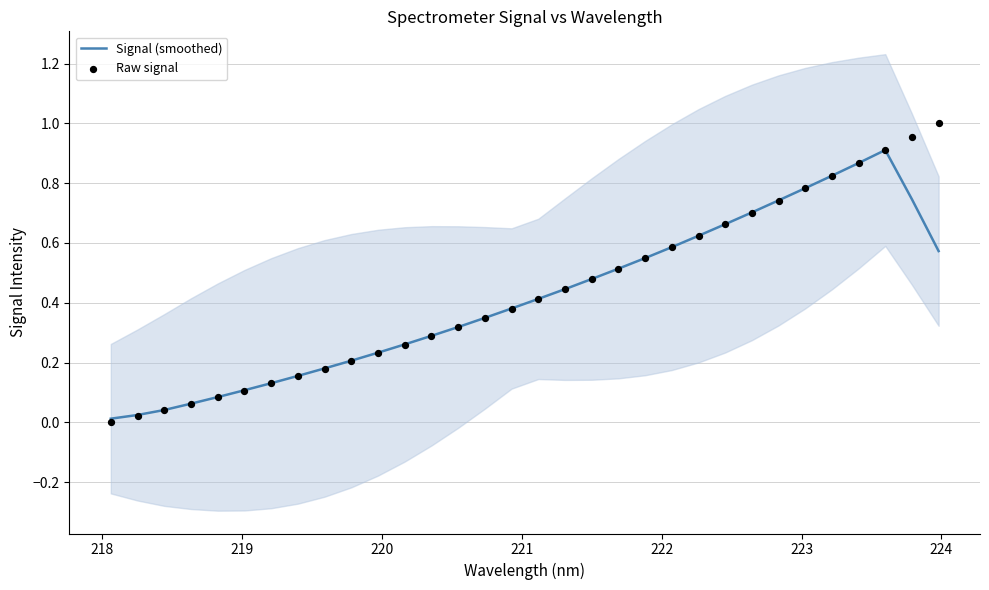

Which series has the largest Y range (max minus min)?

Raw signal